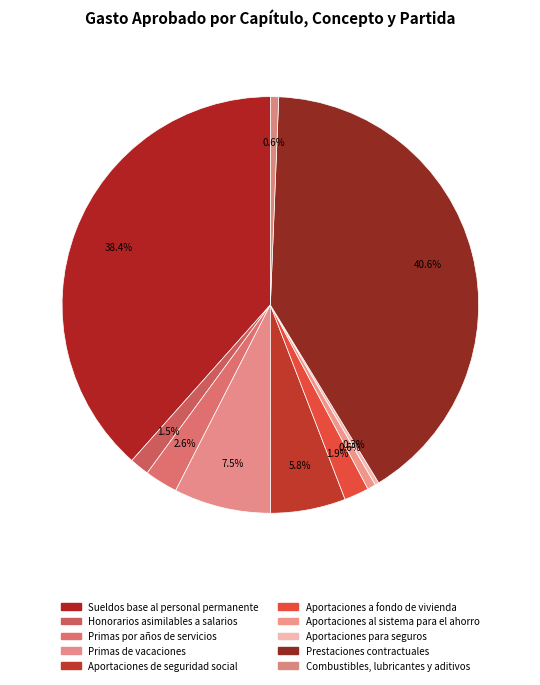

What is the ratio of the value at Sueldos base al personal permanente to the value at Aportaciones de seguridad social?

6.6